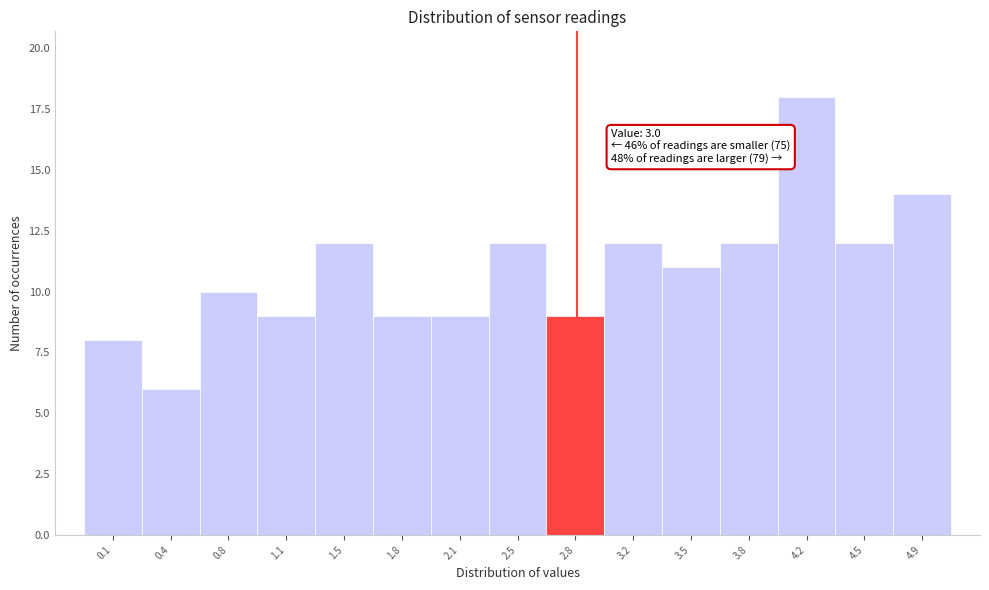

Reading left to right, list all the values displayed in this chart.

8	6	10	9	12	9	9	12	9	12	11	12	18	12	14